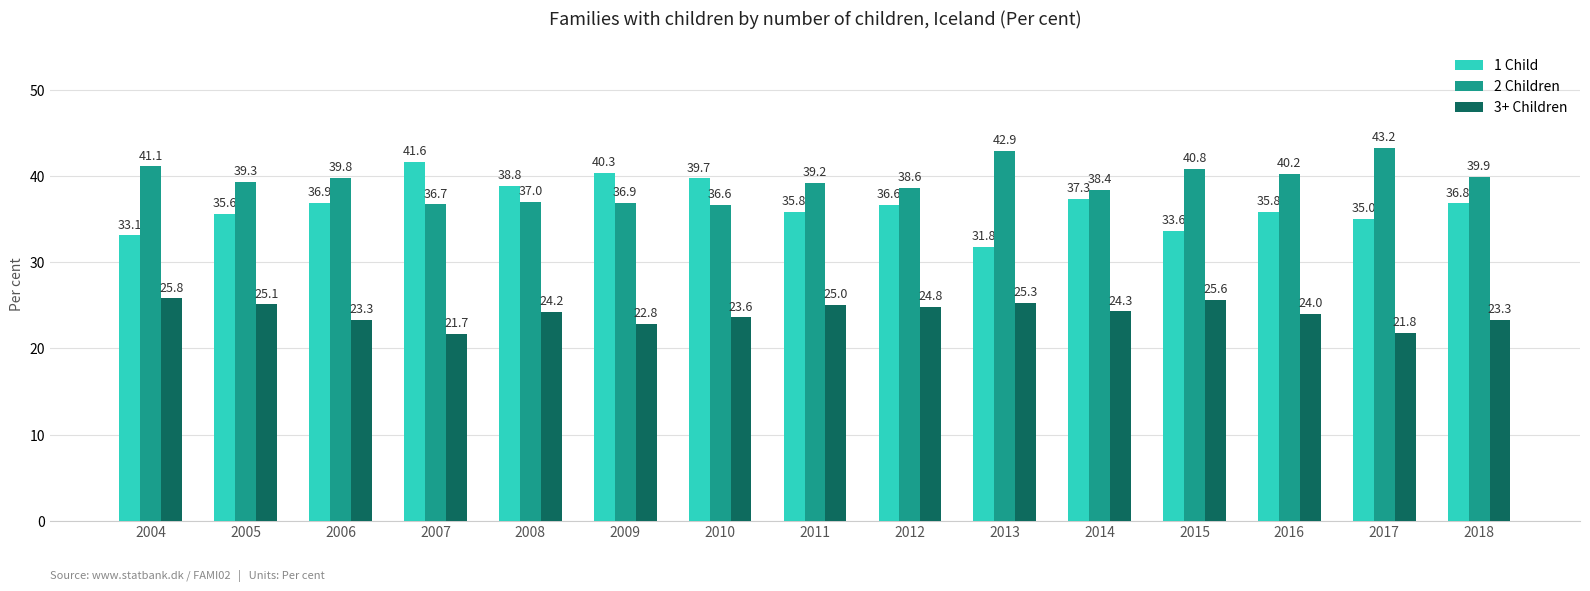

At which label does 2 Children reach its peak?

2017